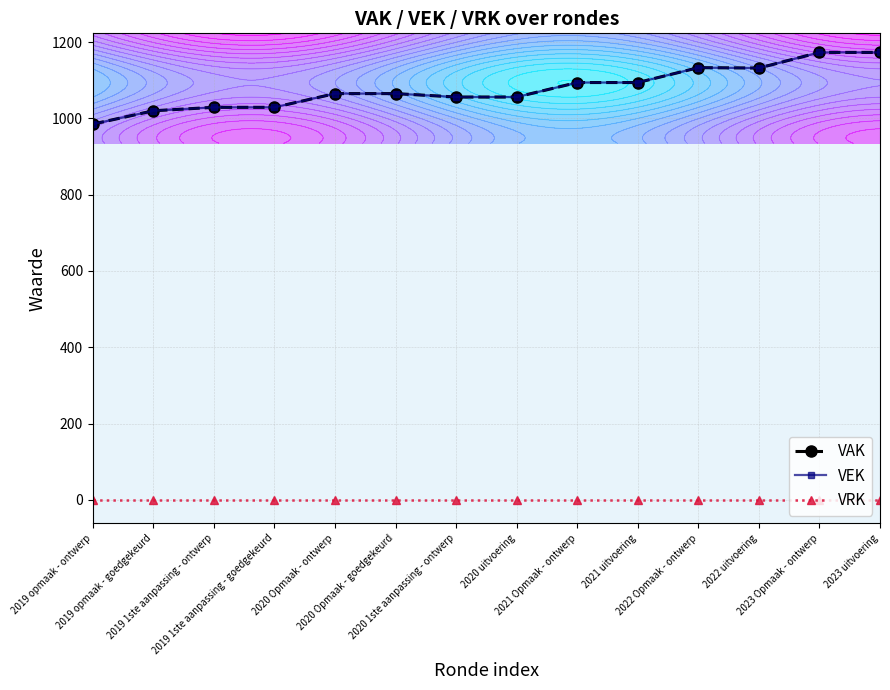

How many series are shown in this chart?

3